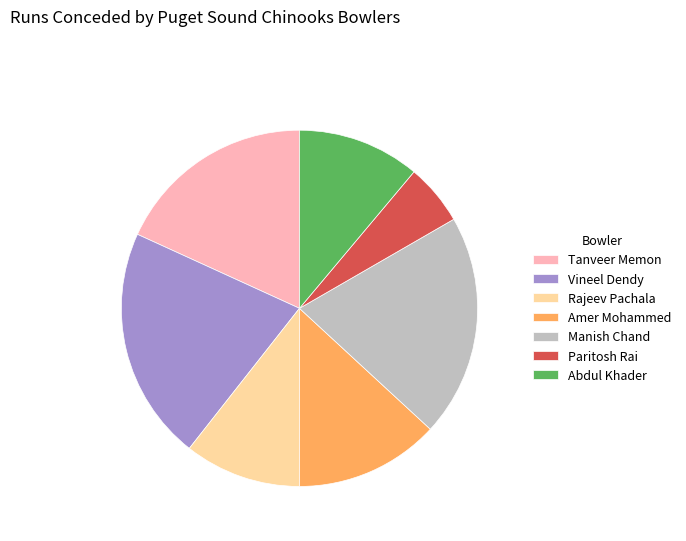

Which has a higher value, Manish Chand or Rajeev Pachala?

Manish Chand